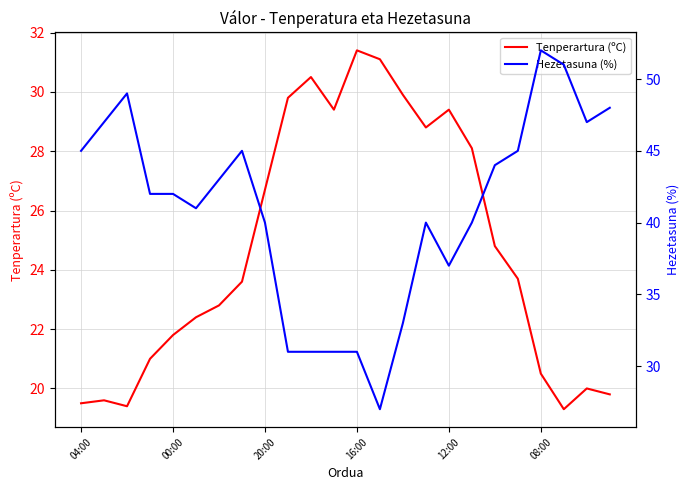

Where does the Hezetasuna (%) series first go above 42?

04:00